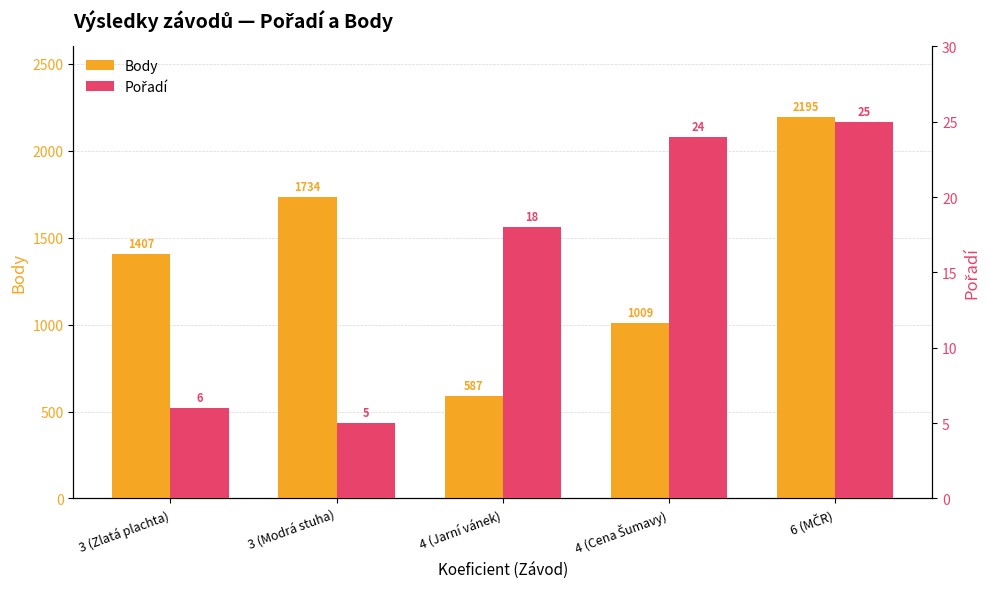

List the series in order of their peak value, lowest first.

Pořadí, Body